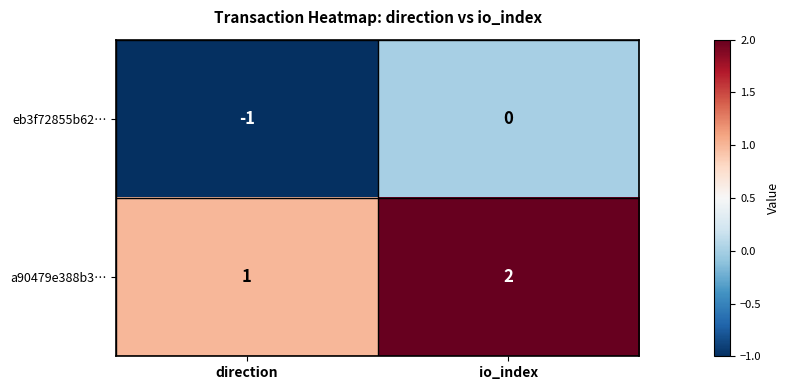

Reading right to left, extract all data points from this chart.

eb3f72855b62…: io_index=0	direction=-1
a90479e388b3…: io_index=2	direction=1